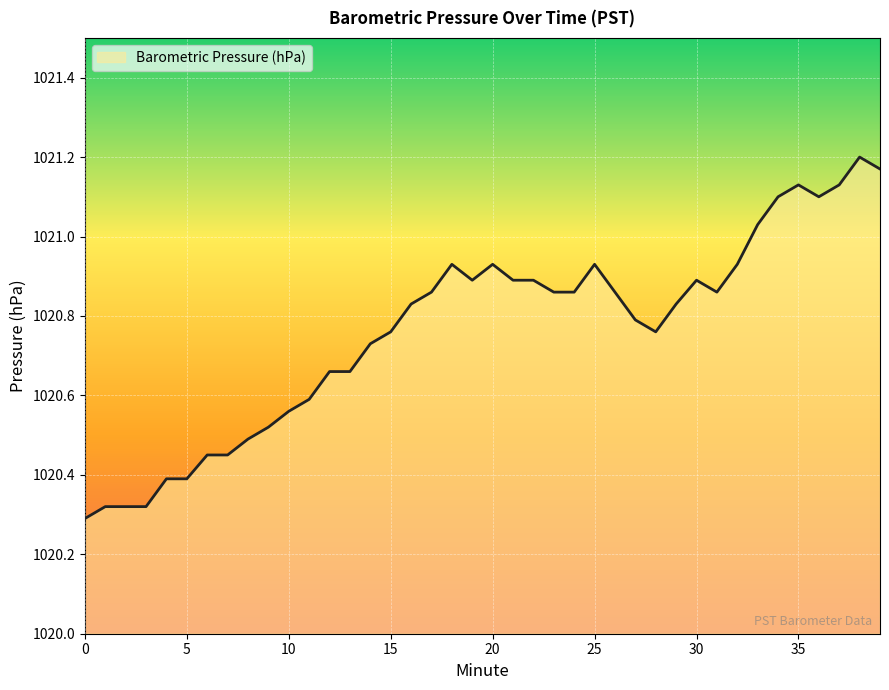

What is the difference between the maximum and minimum values?

0.9